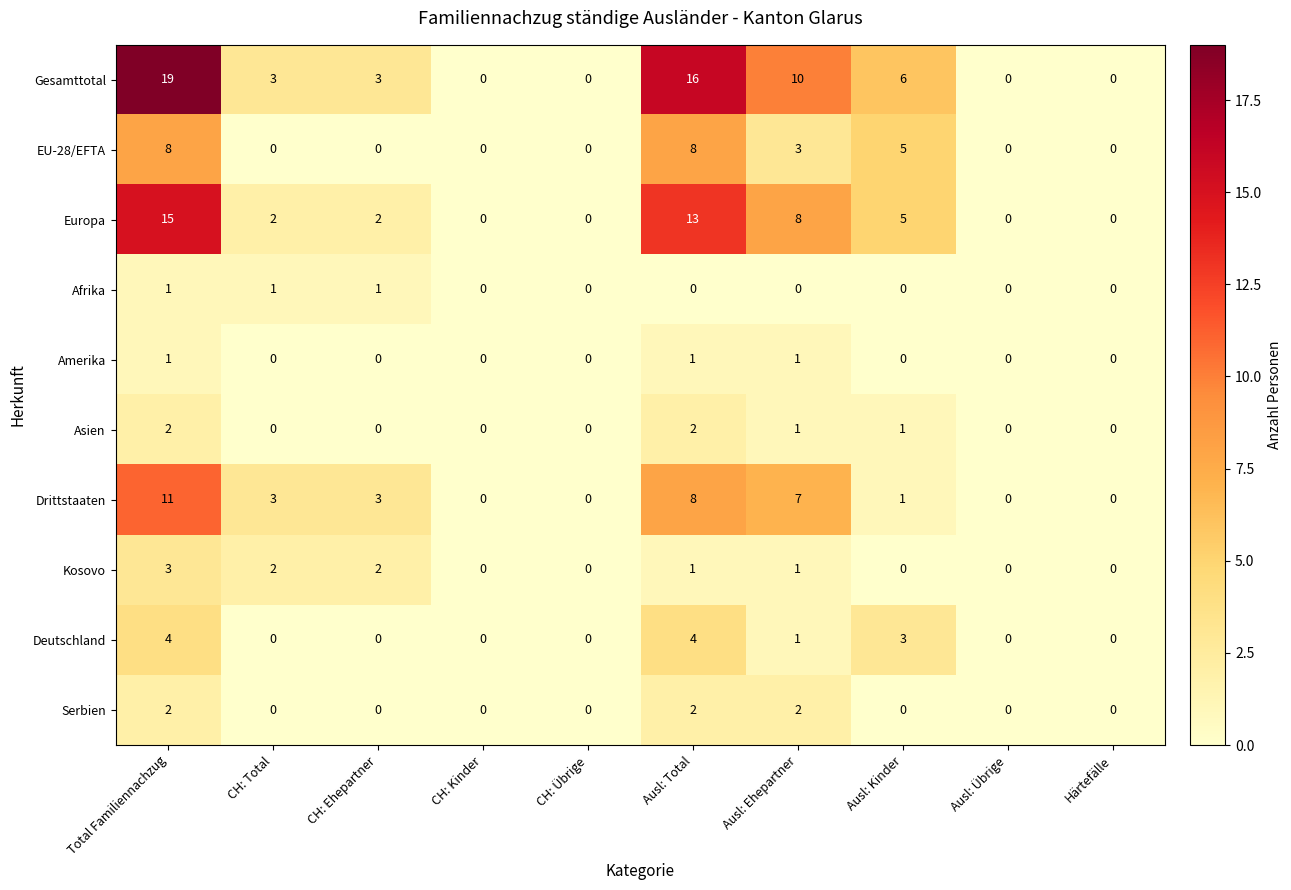

The value of EU-28/EFTA at CH: Kinder is 0. True or false?

True